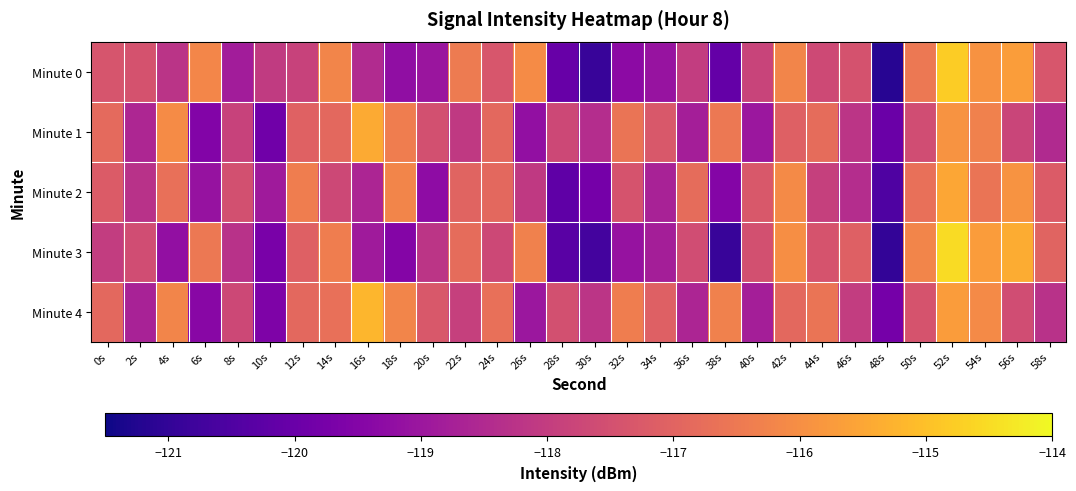

What is the difference between the highest and lowest values at 22s?

1.6